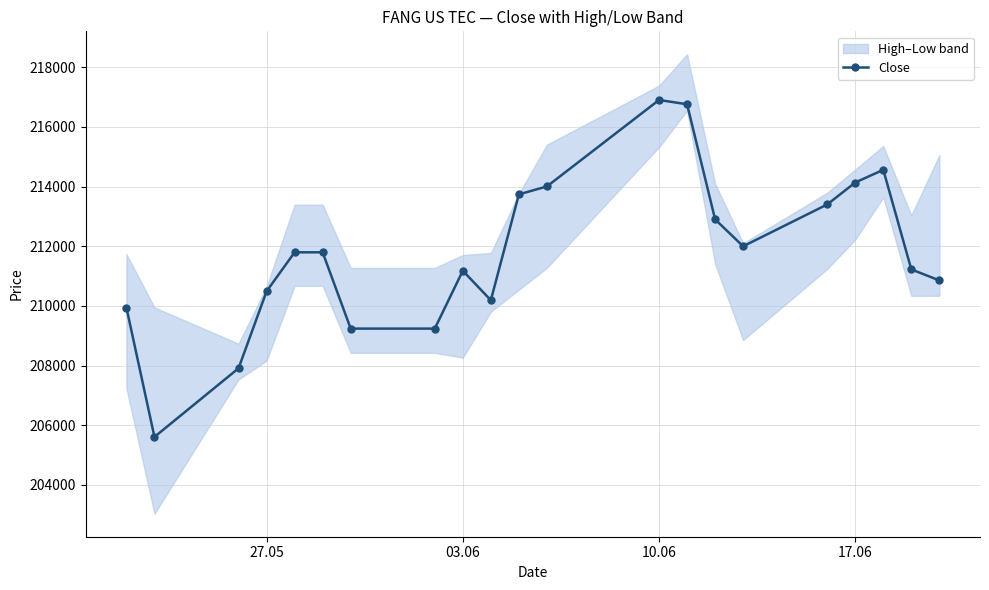

What is the highest value of the Close series?

216900